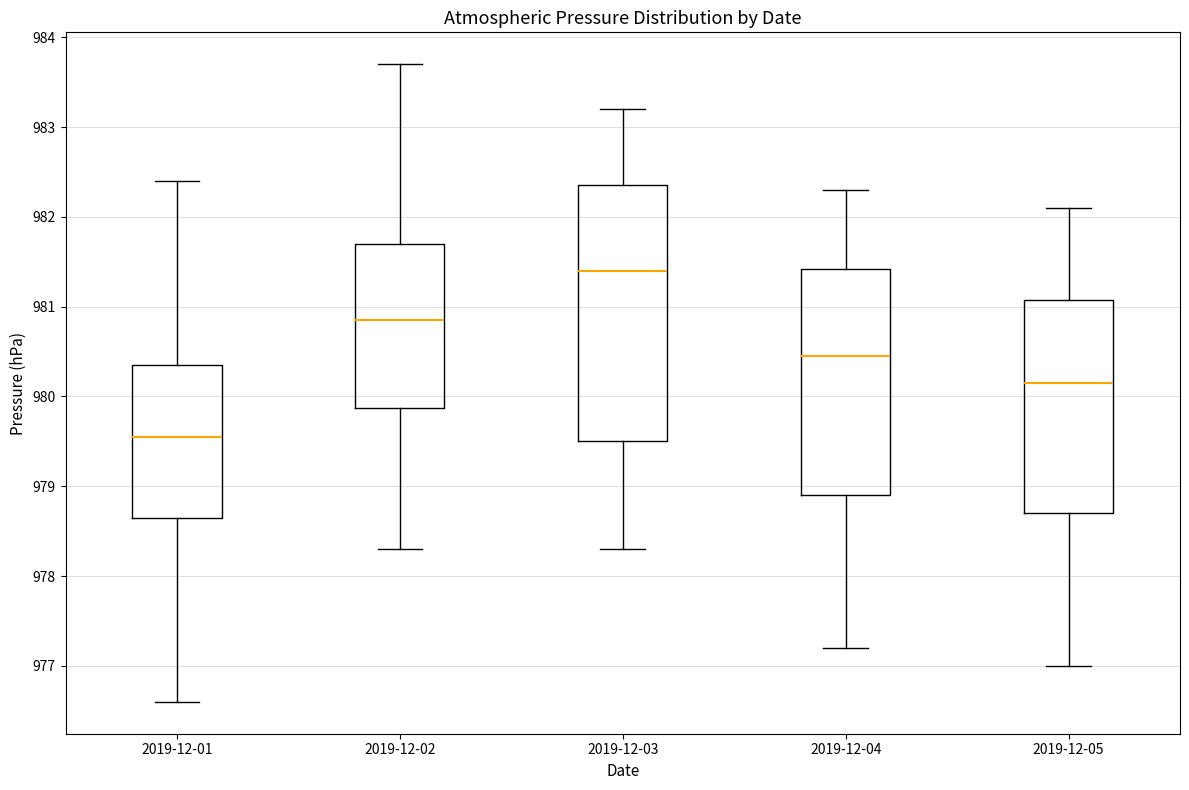

Which box is the tallest, from its lower edge to its upper edge?

2019-12-03